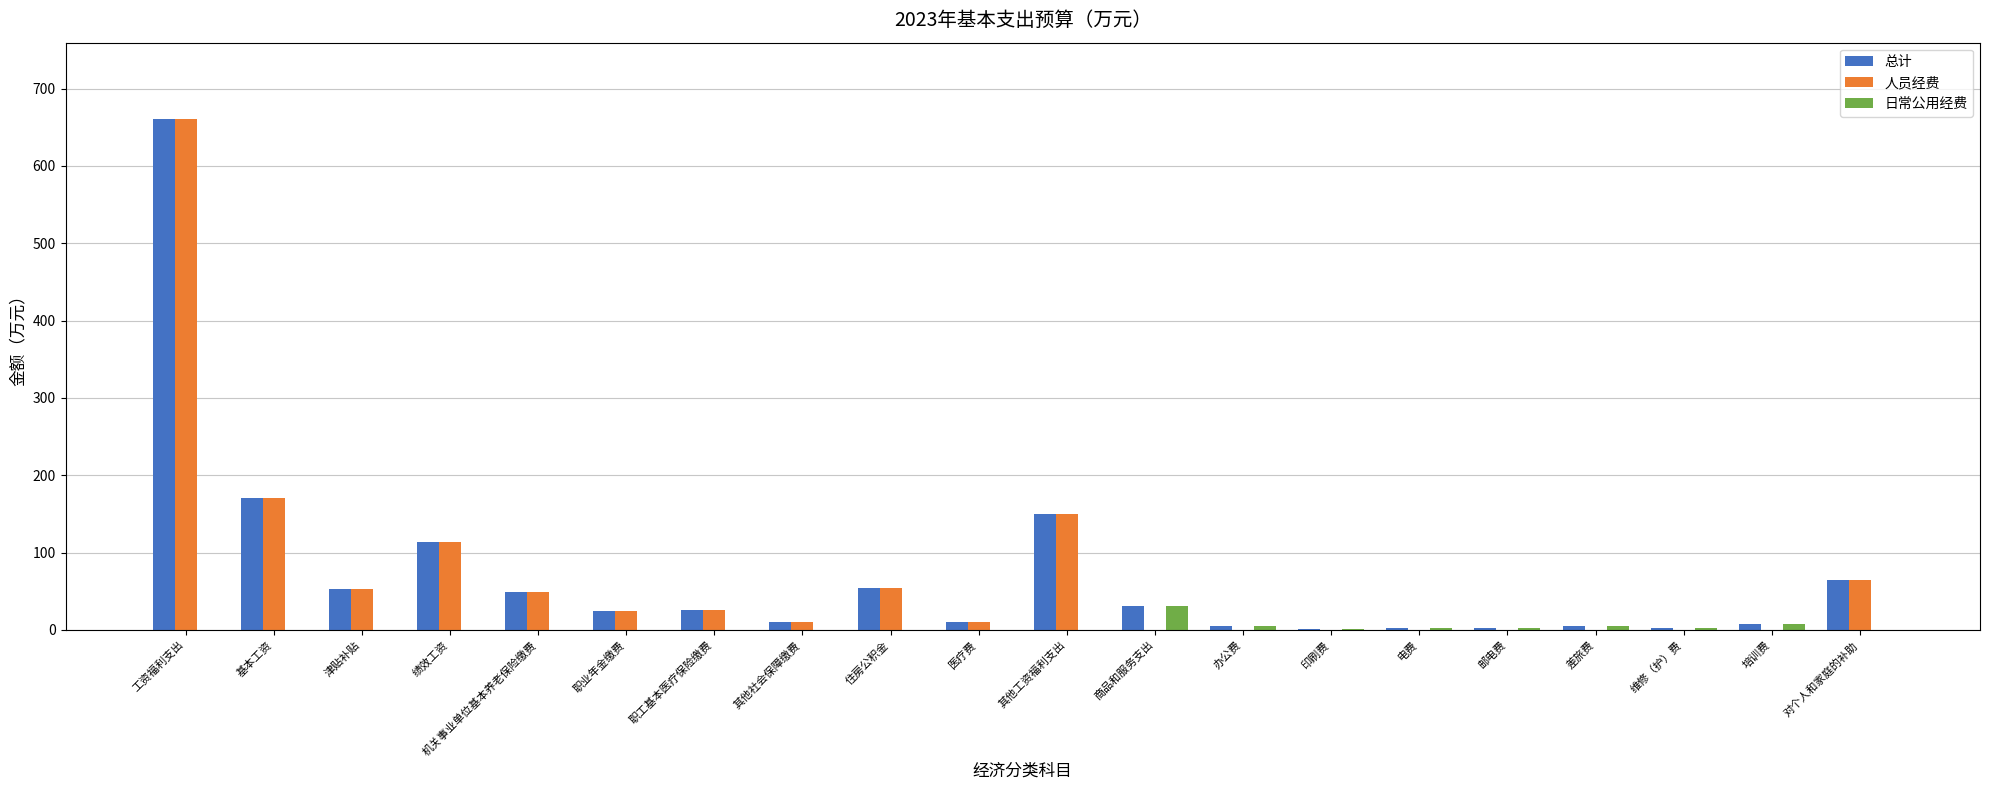

What is the difference between the 总计 values at 培训费 and 住房公积金?

46.9